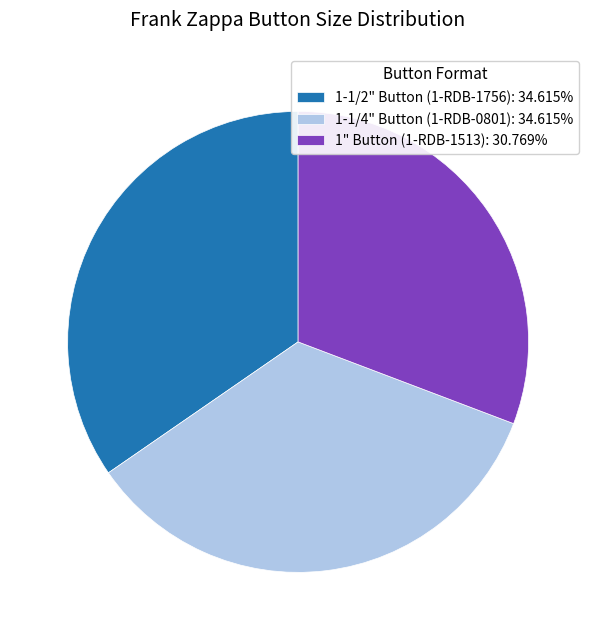

Combined, do 1" Button (1-RDB-1513): 30.769% and 1-1/2" Button (1-RDB-1756): 34.615% account for over 50%?

Yes